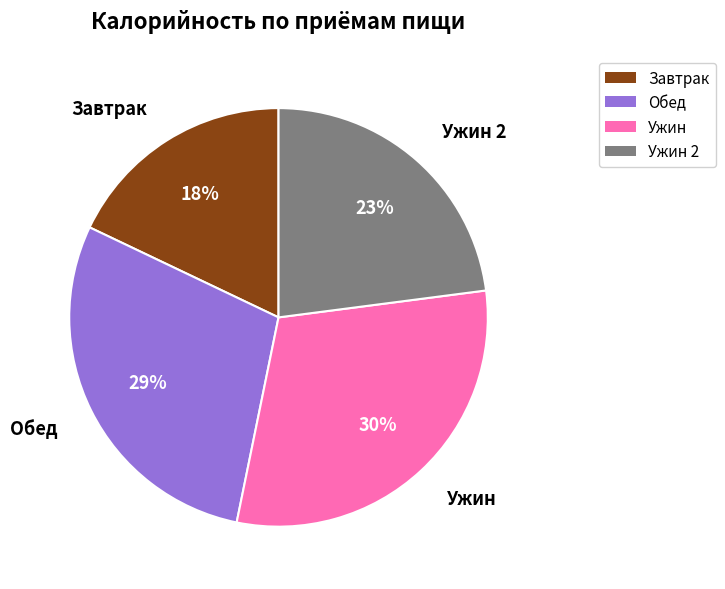

Does Ужин 2 account for over 50% of the chart?

No